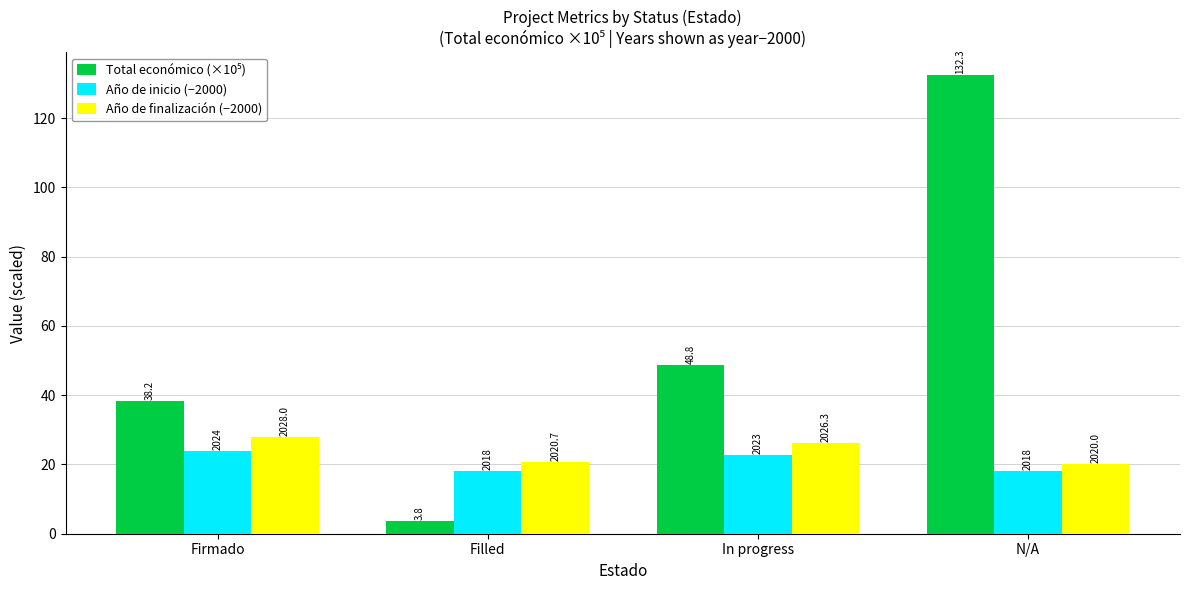

What is the average value of the Total económico (×10⁵) series?

55.8